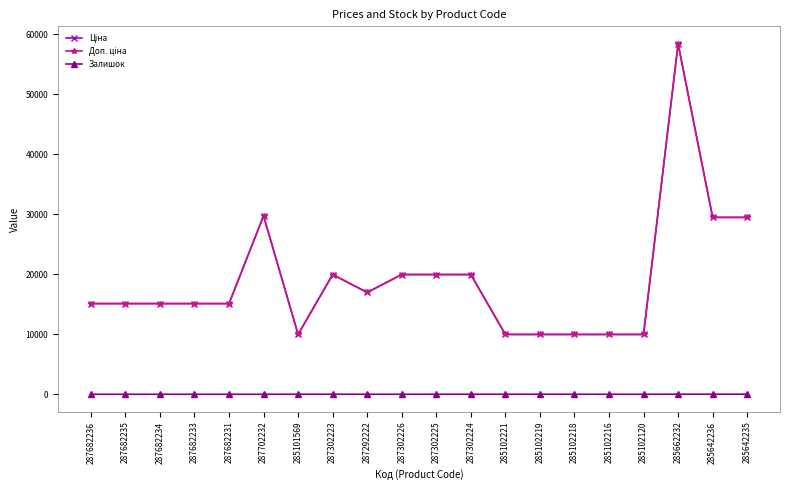

At which category is the sum across all series the highest?

285662232